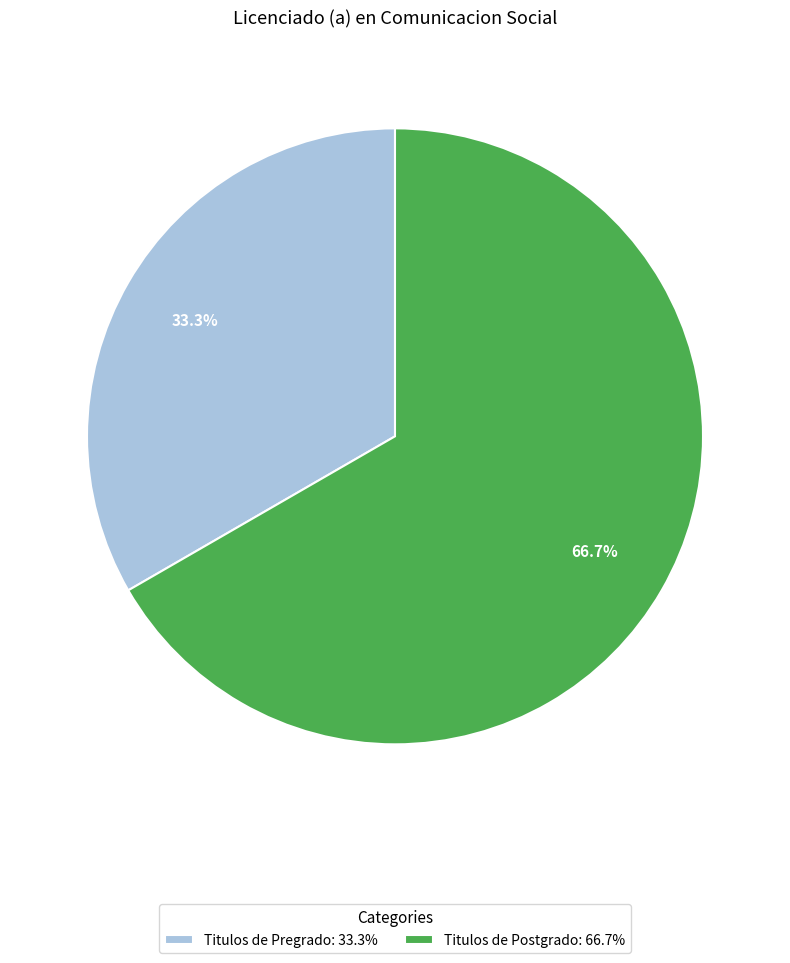

Count the number of slices in the pie.

2